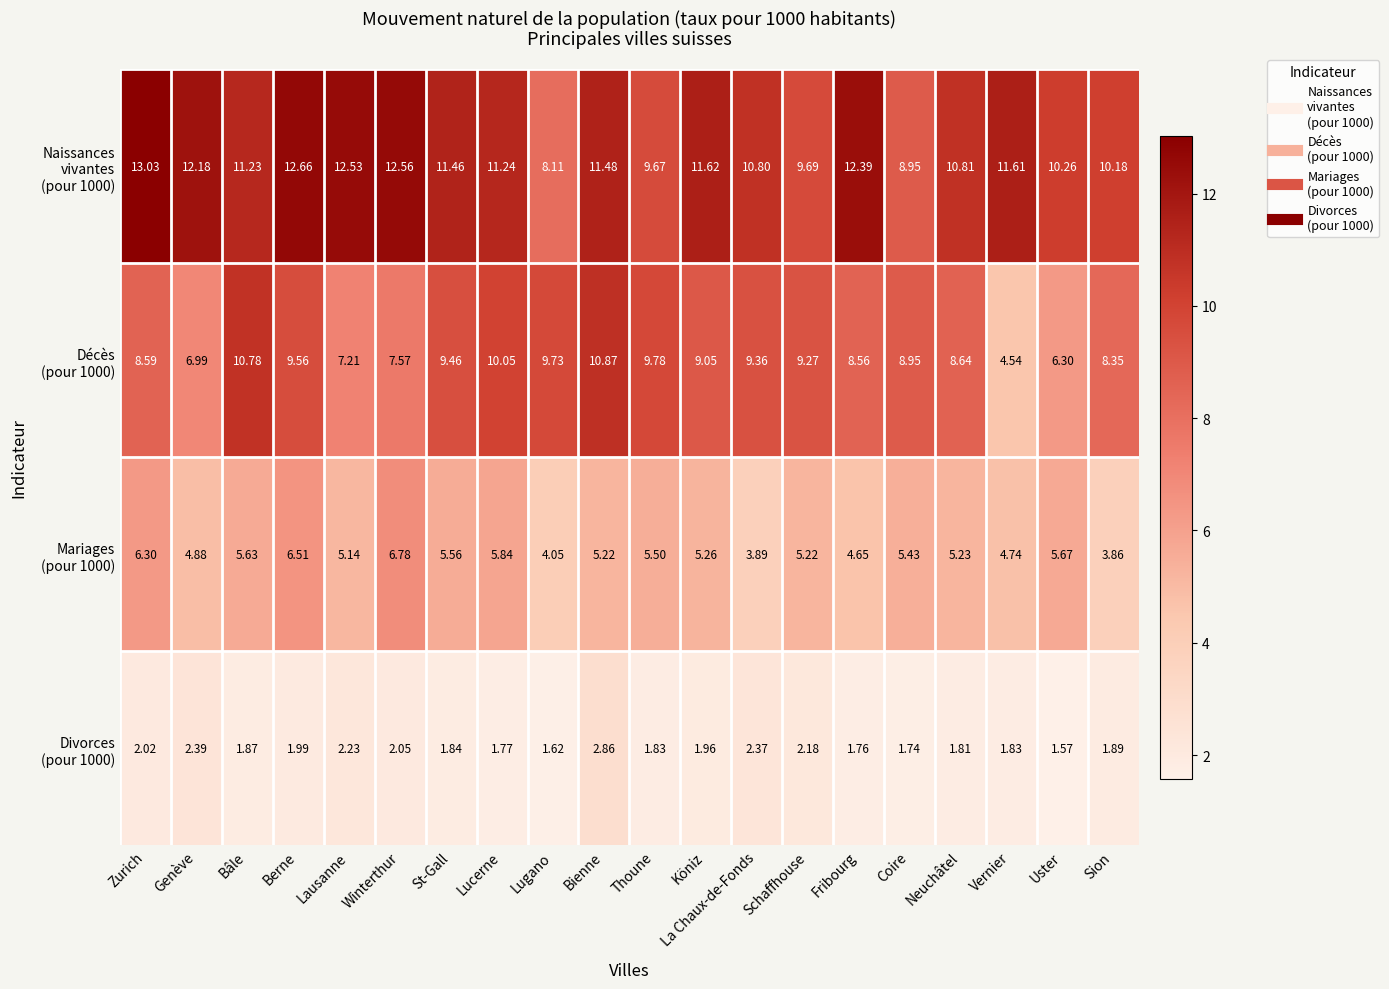

At which category does the chart reach its minimum across all series?

Uster